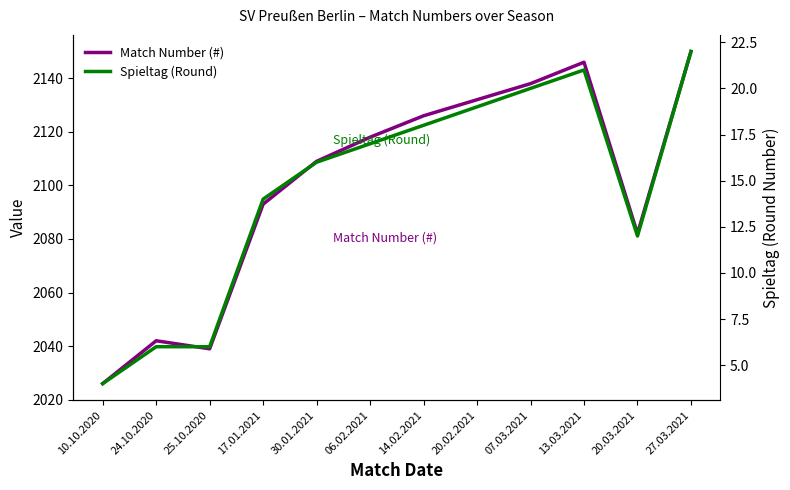

Is the value of Match Number (#) at 24.10.2020 greater than the value of Spieltag (Round) at 30.01.2021?

Yes